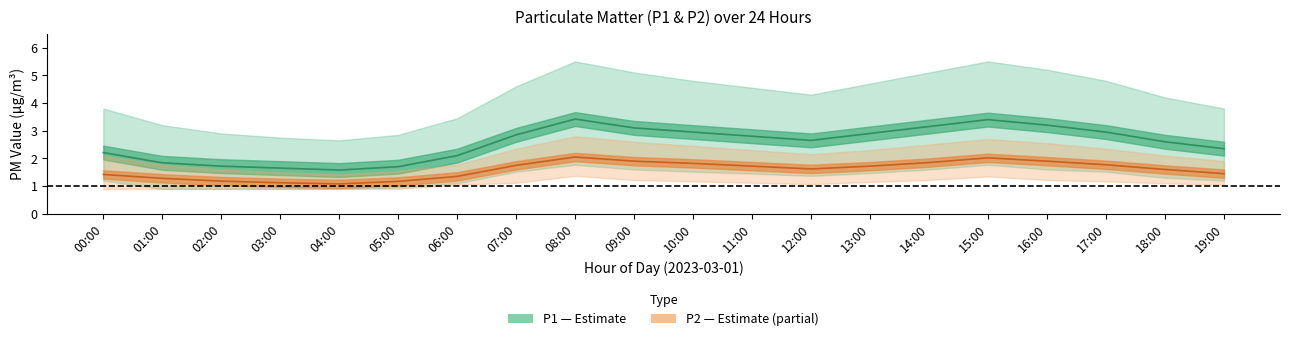

True or false: P2_mean and P1_mean intersect in this chart.

False